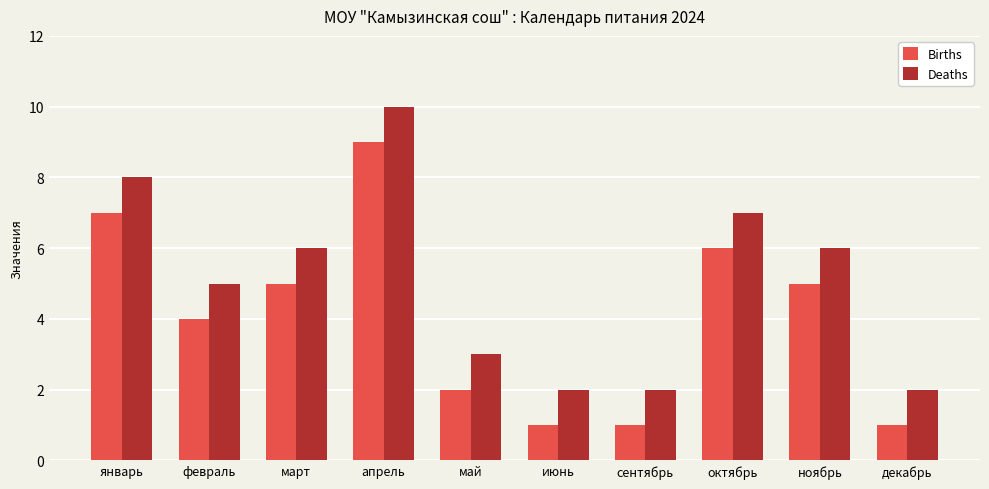

How many groups of bars are there?

10